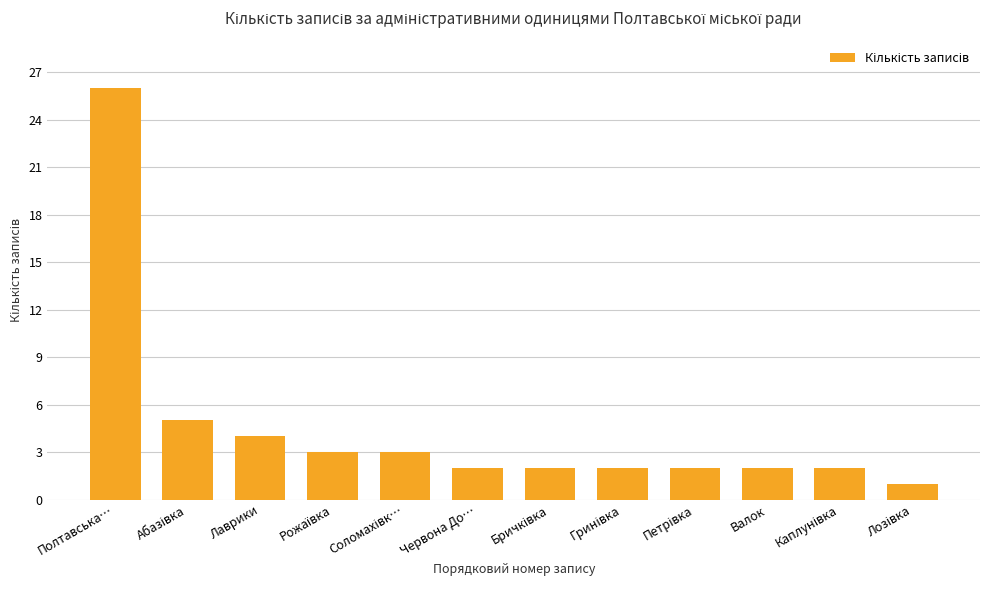

What is the value of the 7th bar from the left?

2